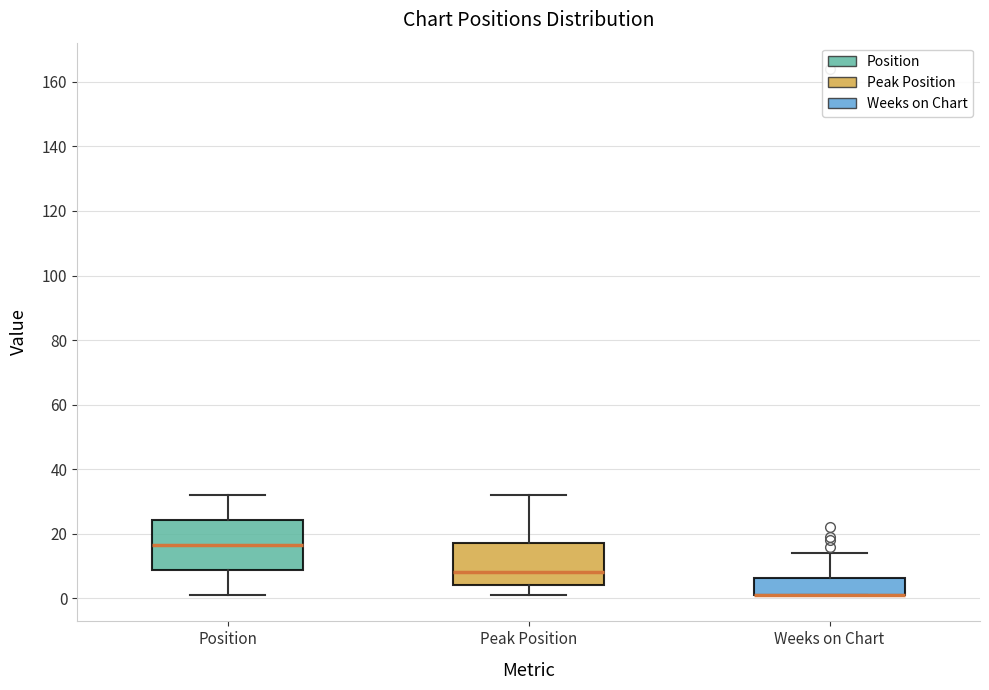

Reading left to right, transcribe this box plot: for each box, give where its median line is, the range the box spans, and where its two whiskers end, as read against the y-axis. The values are not printed on the chart, so give them approximately, as read against the axis.

Position: median 16, box 8 to 24, whiskers 2 to 32
Peak Position: median 8, box 4 to 18, whiskers 2 to 32
Weeks on Chart: median 2 (drawn on the box's lower edge), box 2 to 6, whiskers 2 to 14